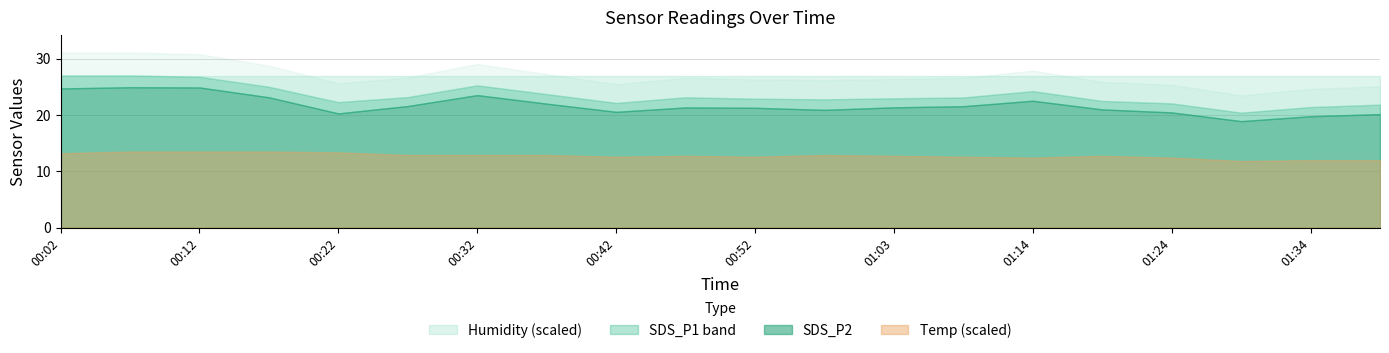

How many lines are shown in the chart?

4